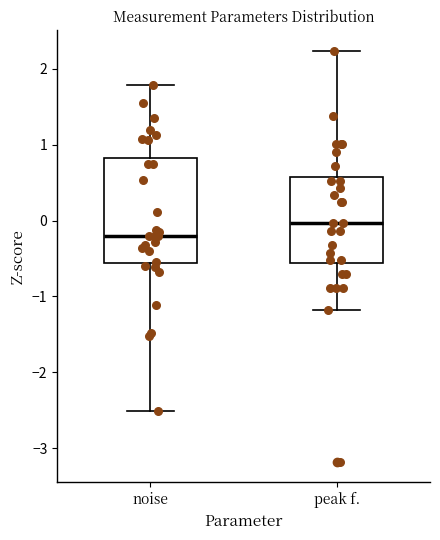

Where does the upper whisker of the box for peak f. end on the y-axis? The values are not printed on the chart, so give them approximately, as read against the axis.

2.2